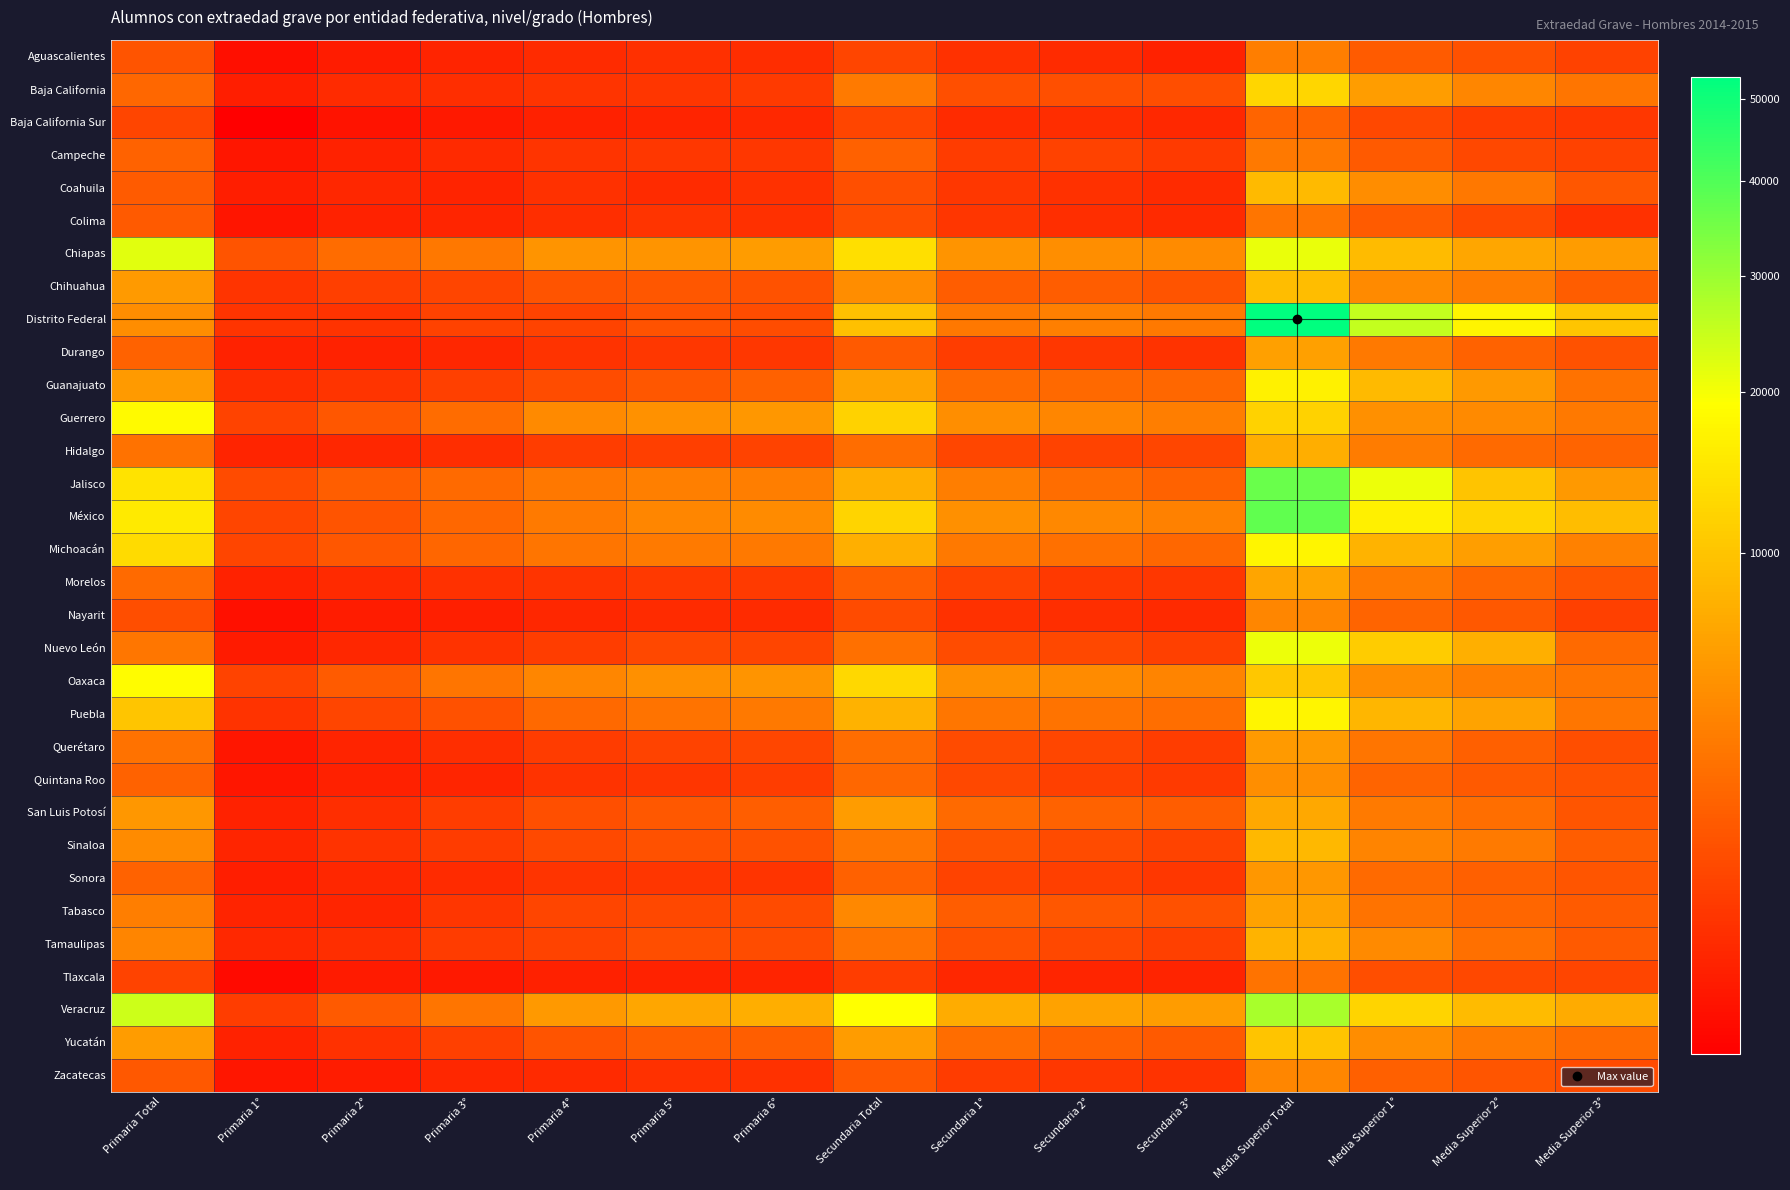

What is the maximum value shown in the chart?

52912